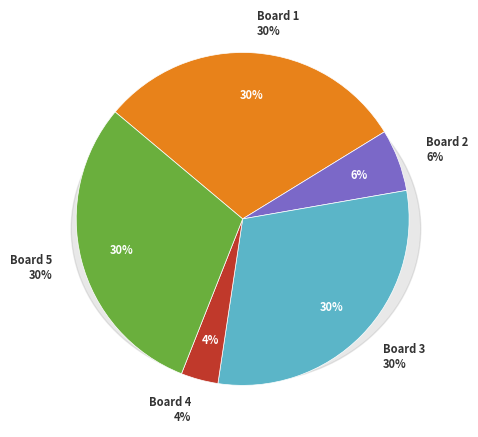

Approximately how many times larger is the value at Board 4 compared to Board 2?

0.6